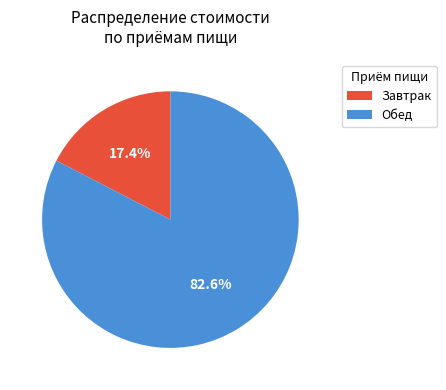

Is there a majority slice in this chart?

Yes